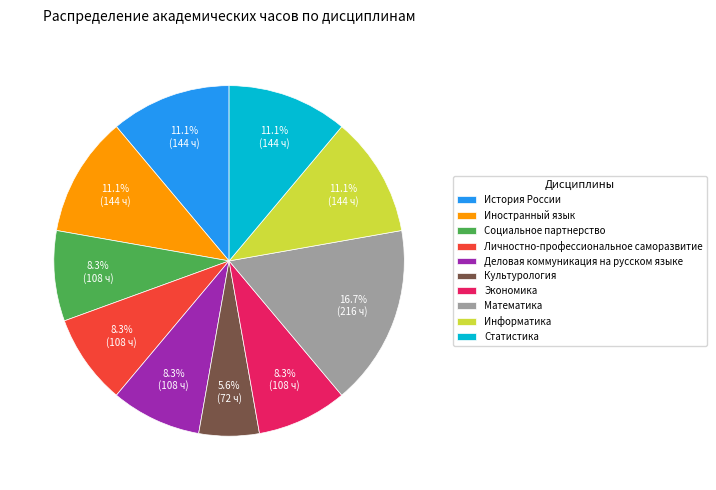

How many slices are in this pie chart?

10